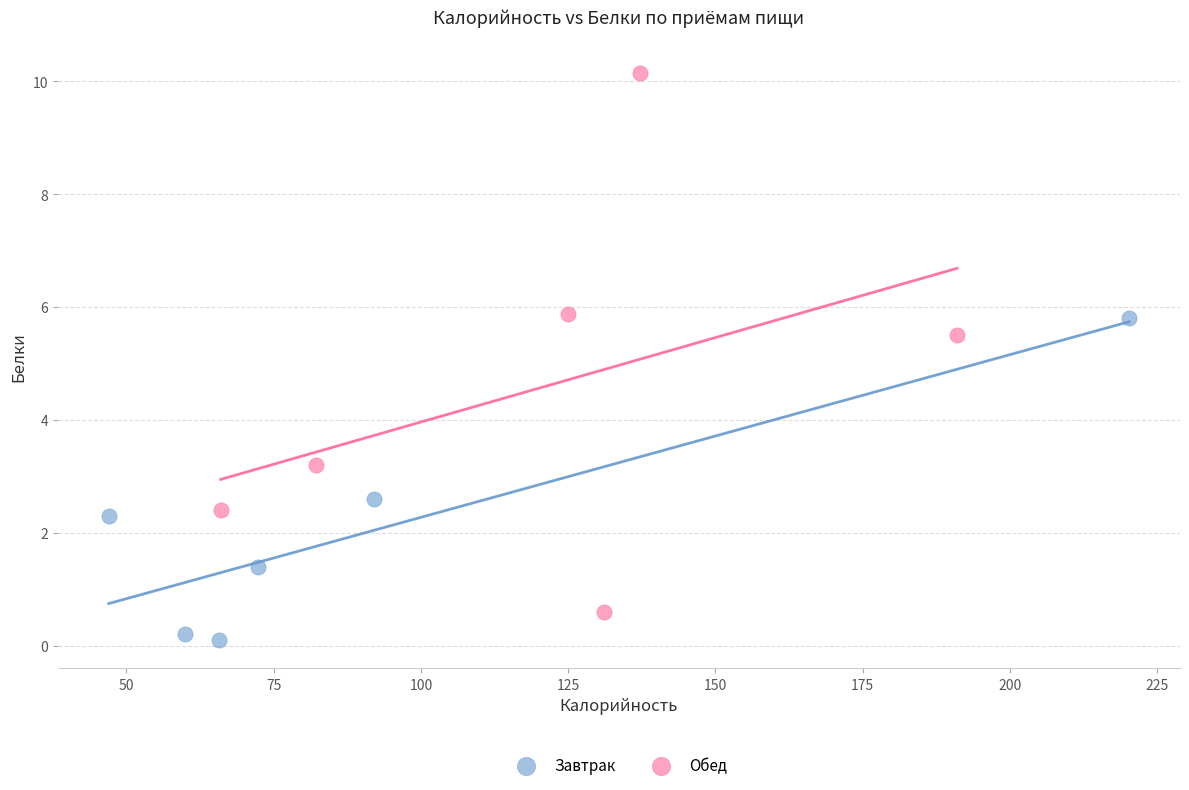

Which series reaches the minimum Y coordinate?

Завтрак